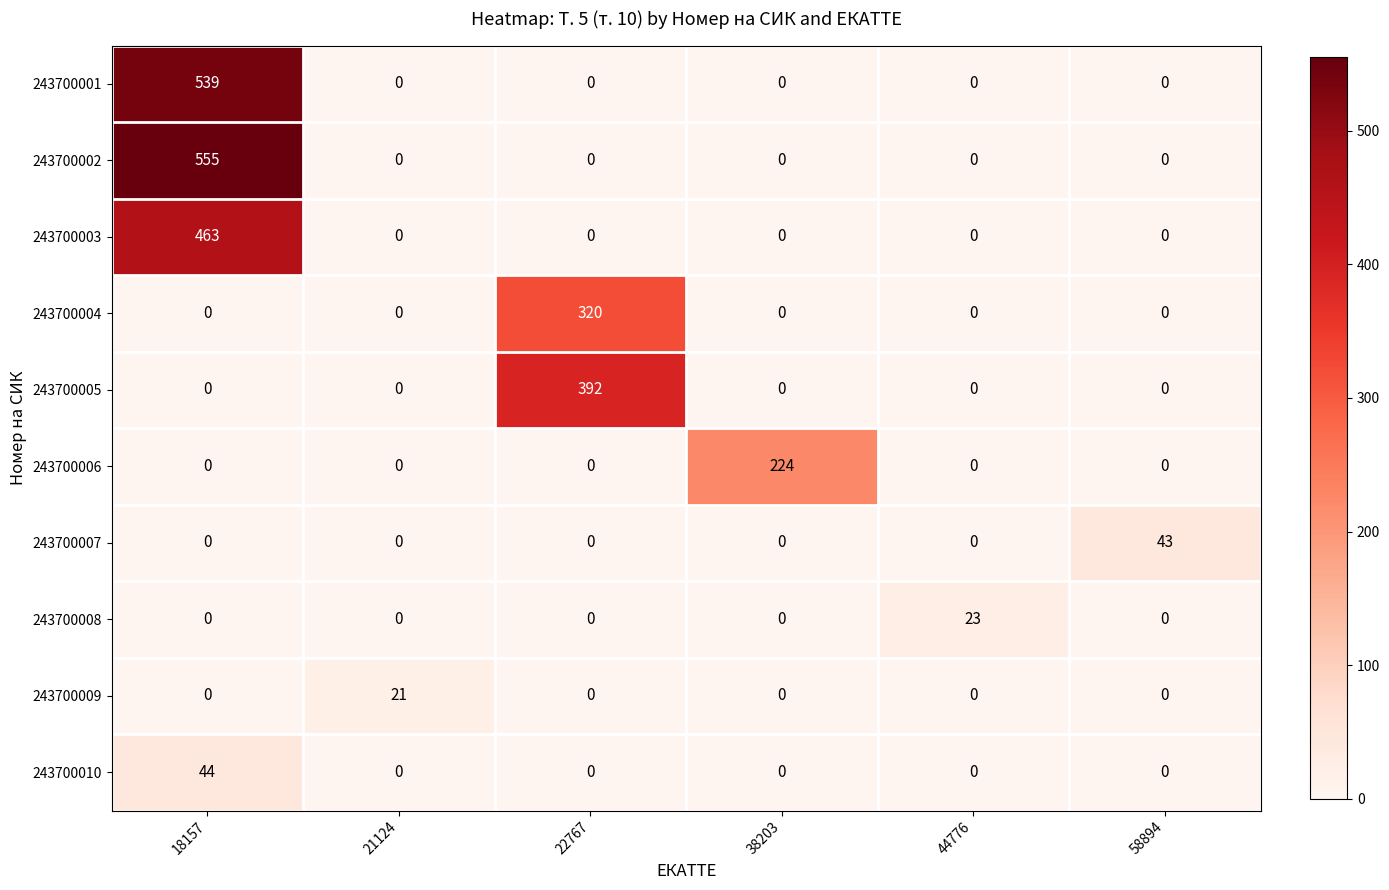

What is the highest value of the 243700001 series?

539